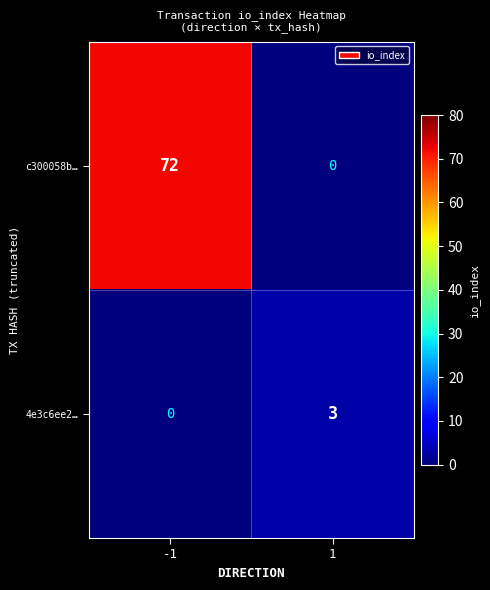

What is the highest value of the 4e3c6ee2… series?

3